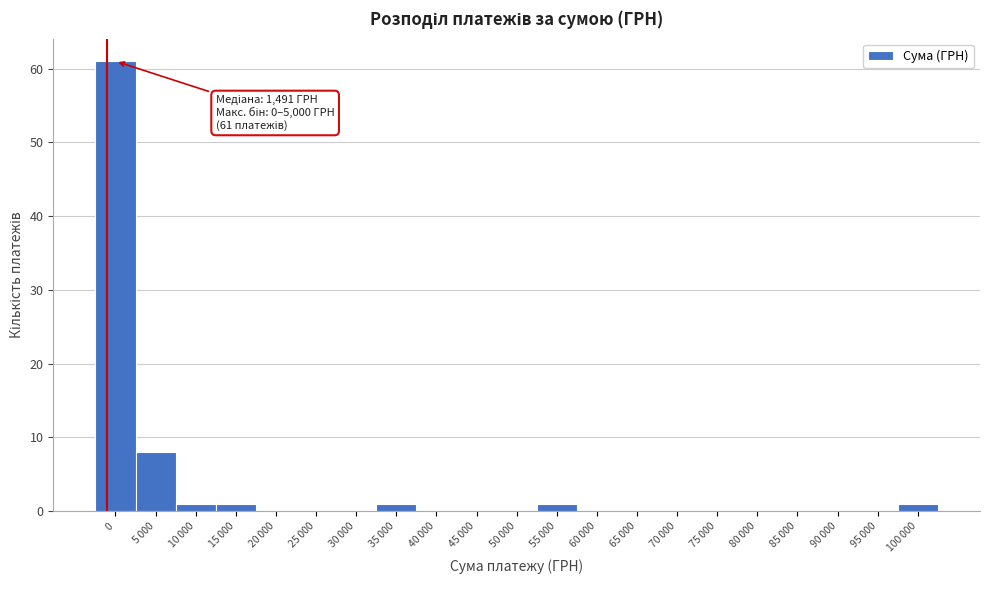

What is the sum of all values?

74